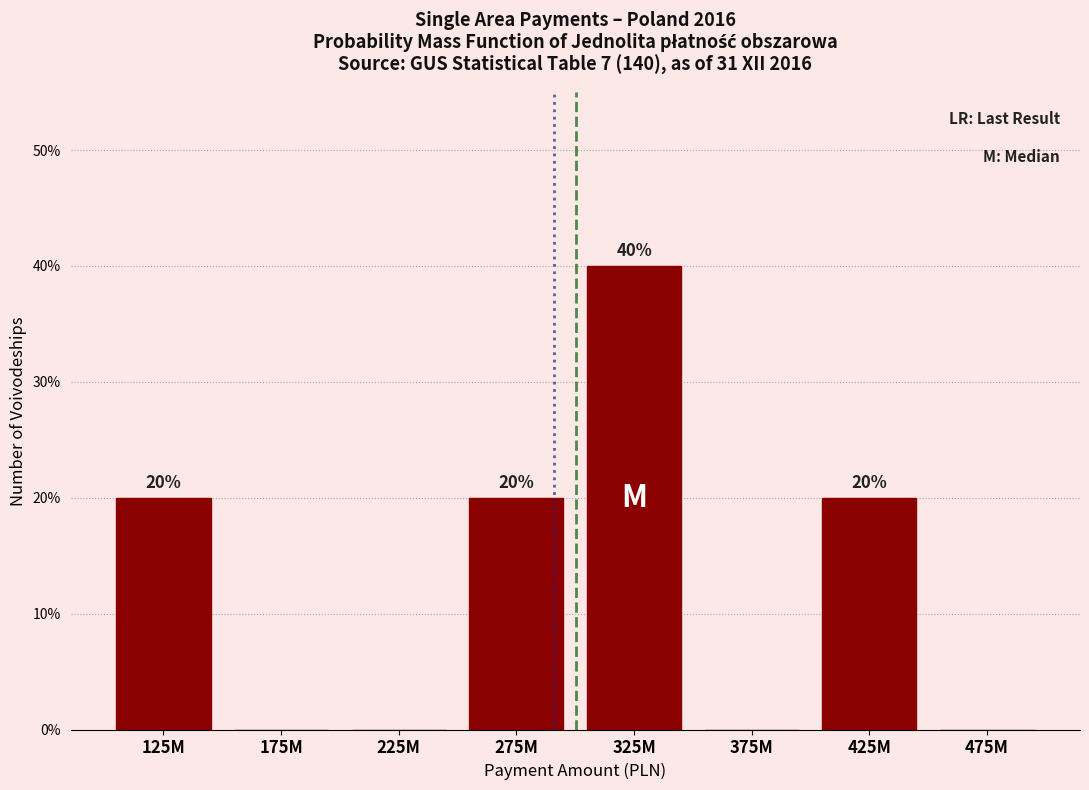

Reading left to right, list all the values displayed in this chart.

125M=20	175M=0	225M=0	275M=20	325M=40	375M=0	425M=20	475M=0